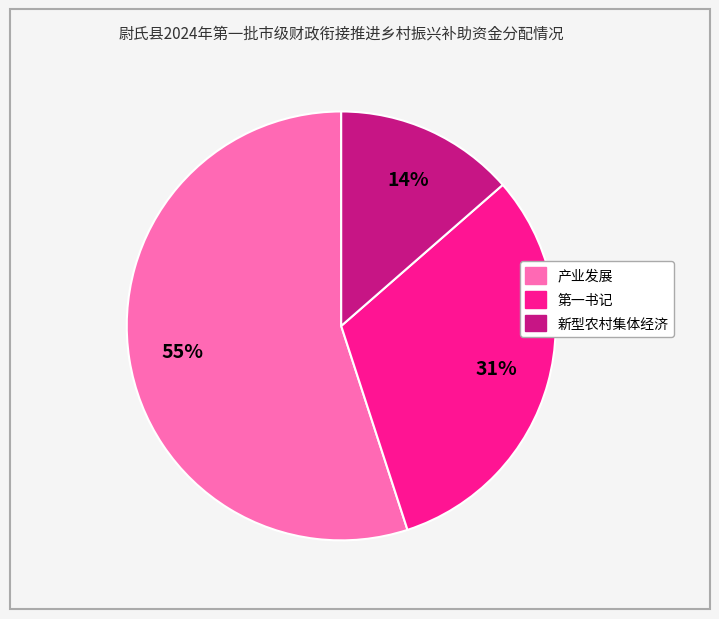

Which slice represents more than half of the pie?

产业发展